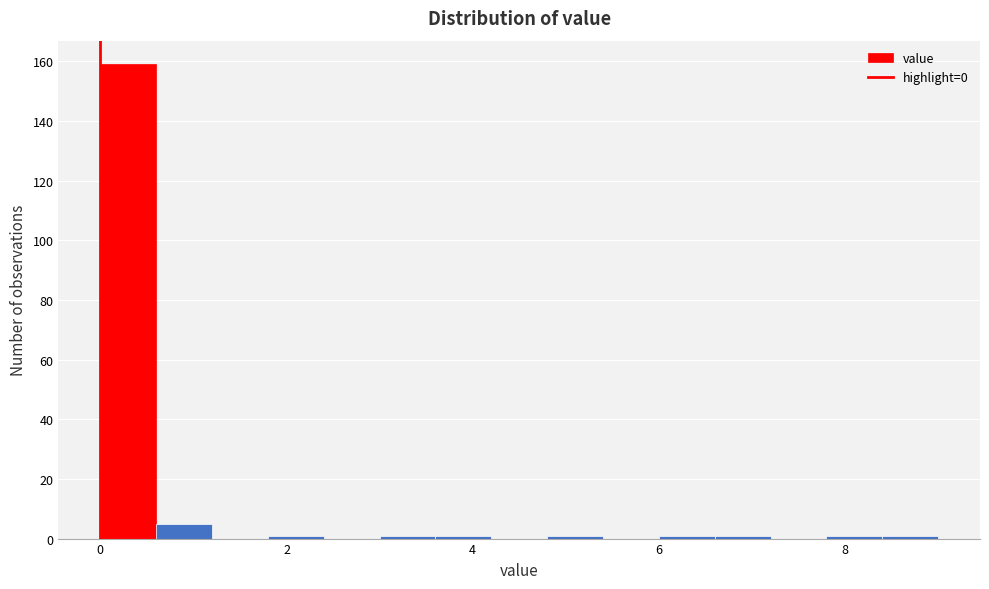

Read against the x-axis, roughly where is the centre of the tallest bar?

0.4